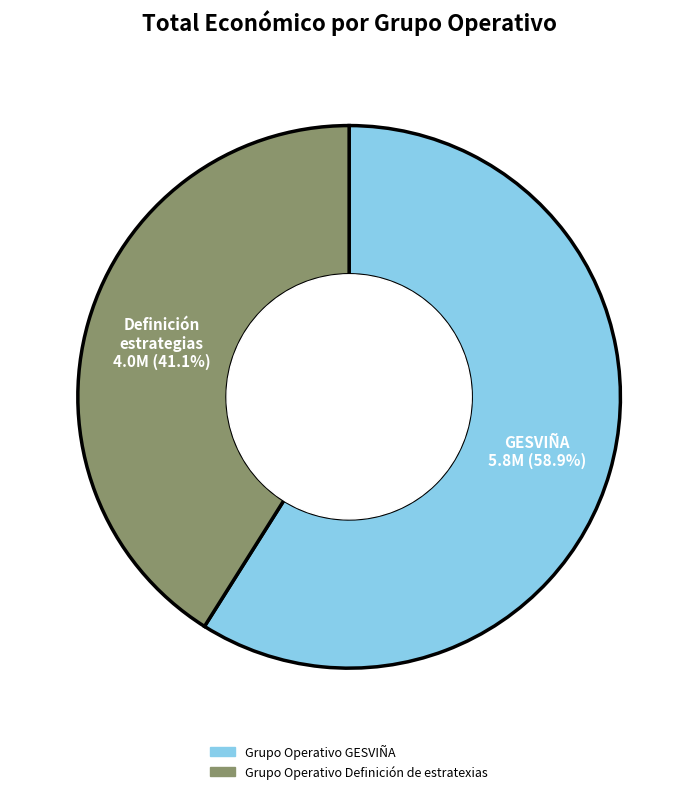

Is there a majority slice in this chart?

Yes